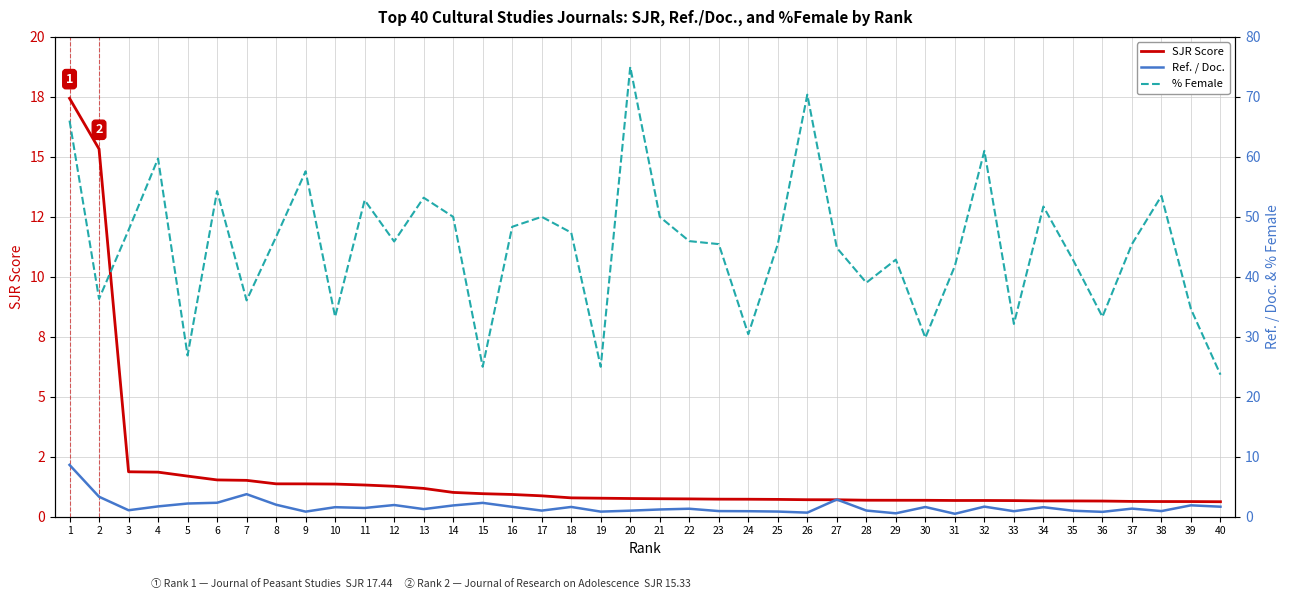

What is the difference between the % Female values at 4 and 13?

6.5